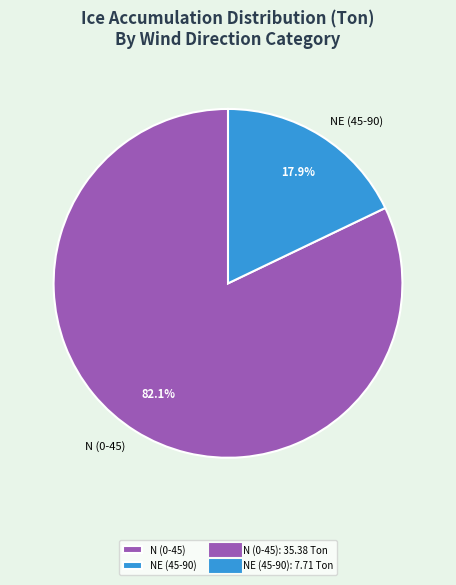

What is the majority slice?

N (0-45)